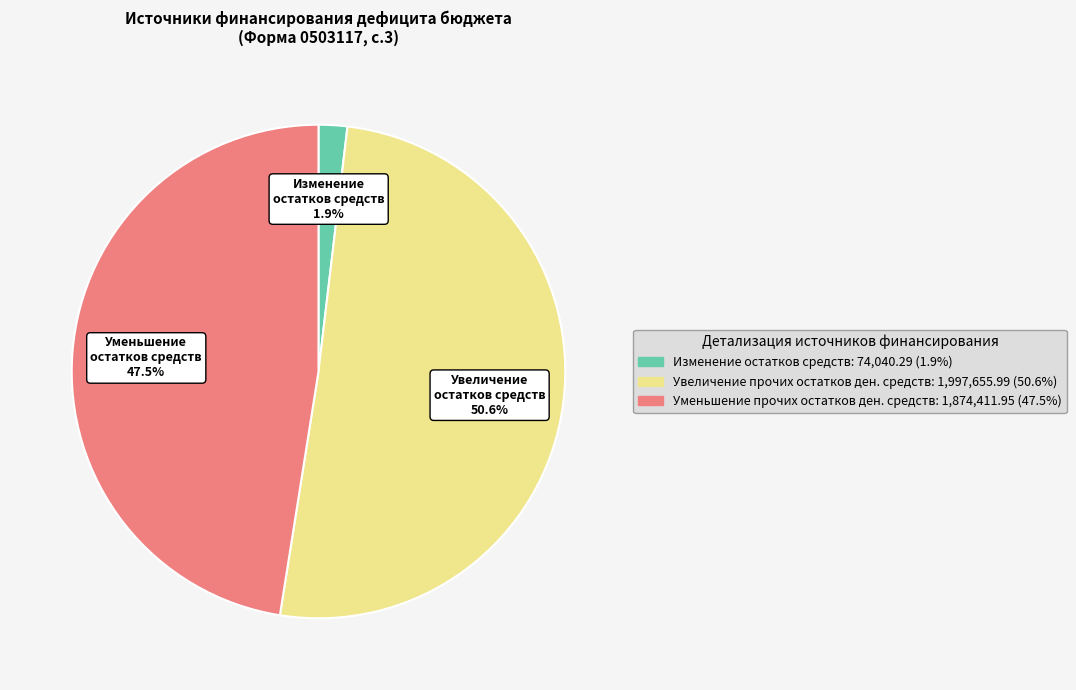

What is the smallest slice in the pie chart?

Изменение остатков средств: 74,040.29 (1.9%)